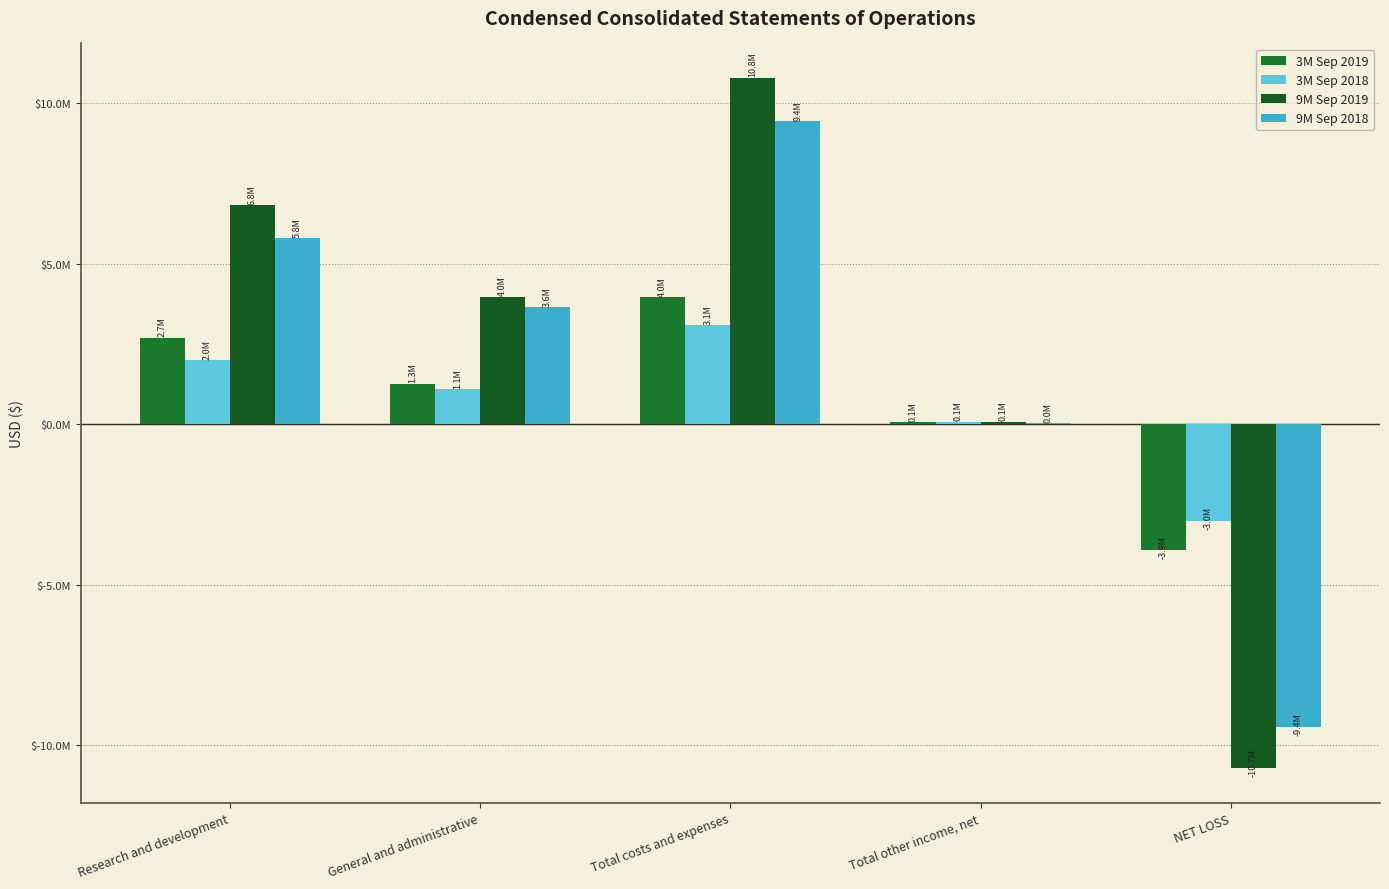

Where does the 3M Sep 2018 series first go above 1091921?

Research and development